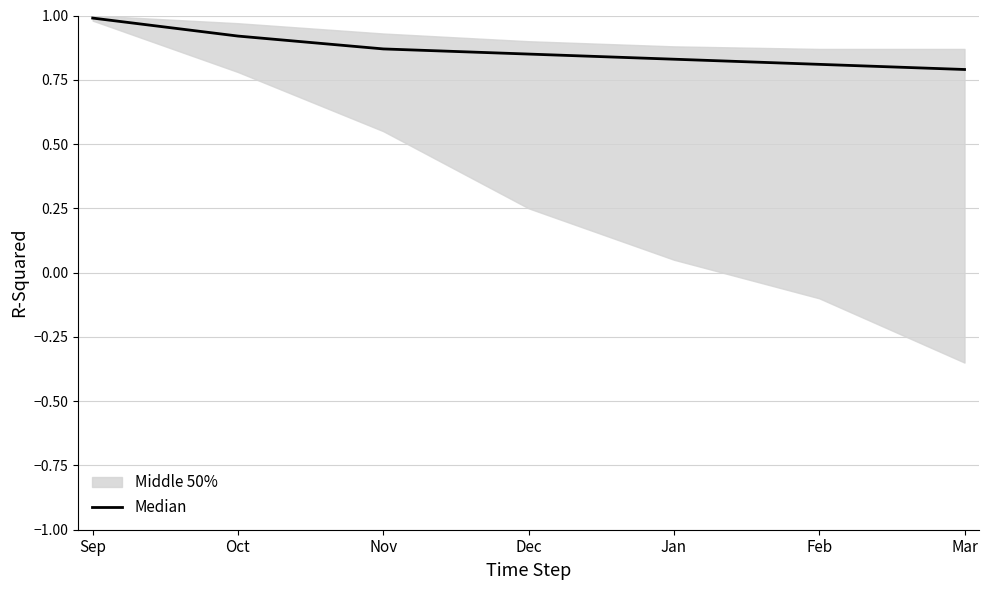

List the labels in order of value, smallest first.

Mar, Feb, Jan, Dec, Nov, Oct, Sep